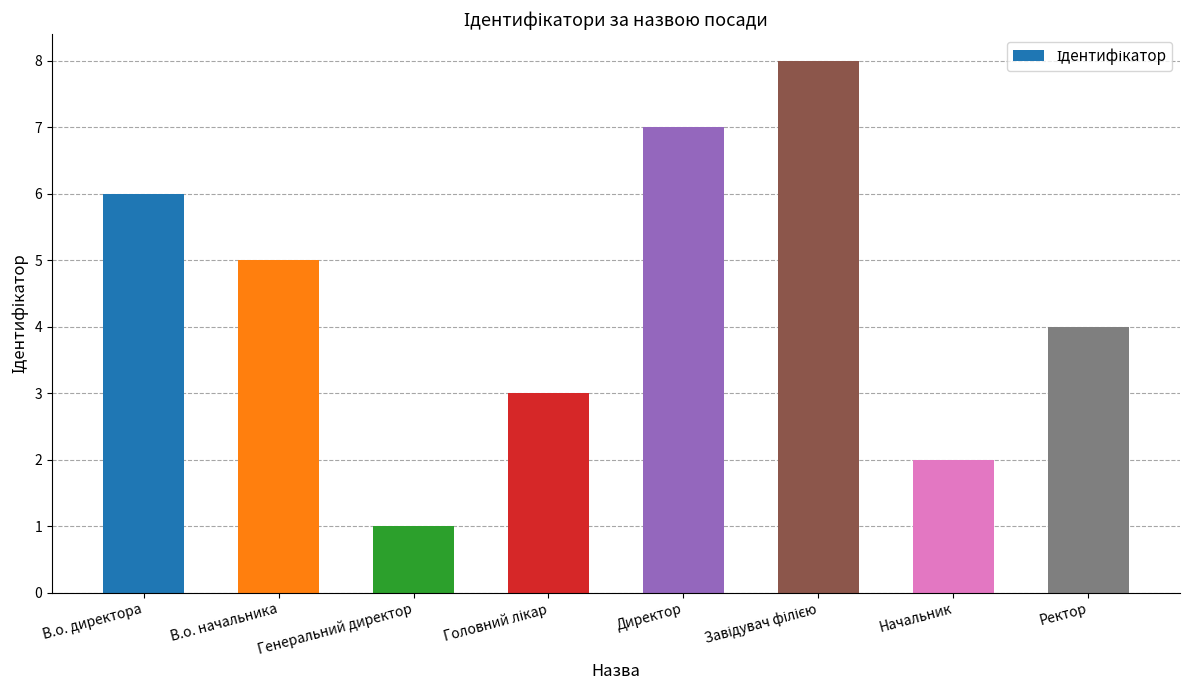

Count the number of data series in this chart.

1